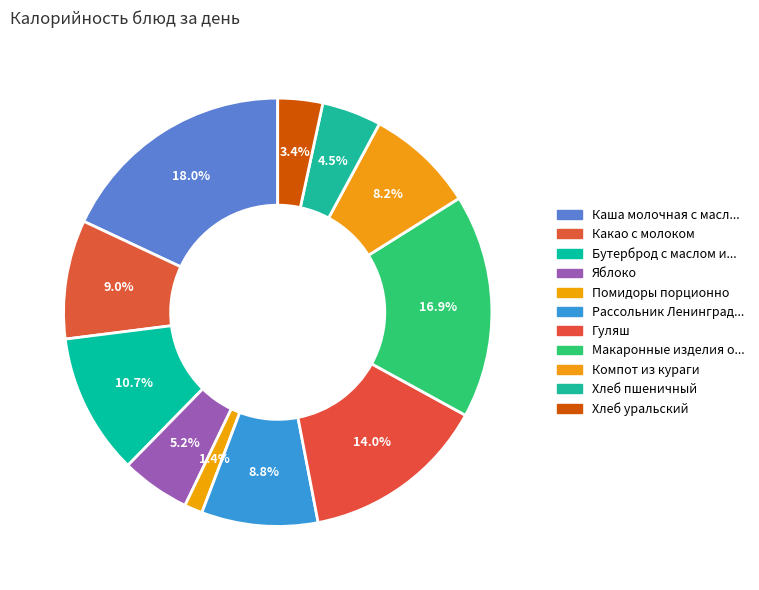

What is the change in value from Гуляш to Хлеб пшеничный?

-146